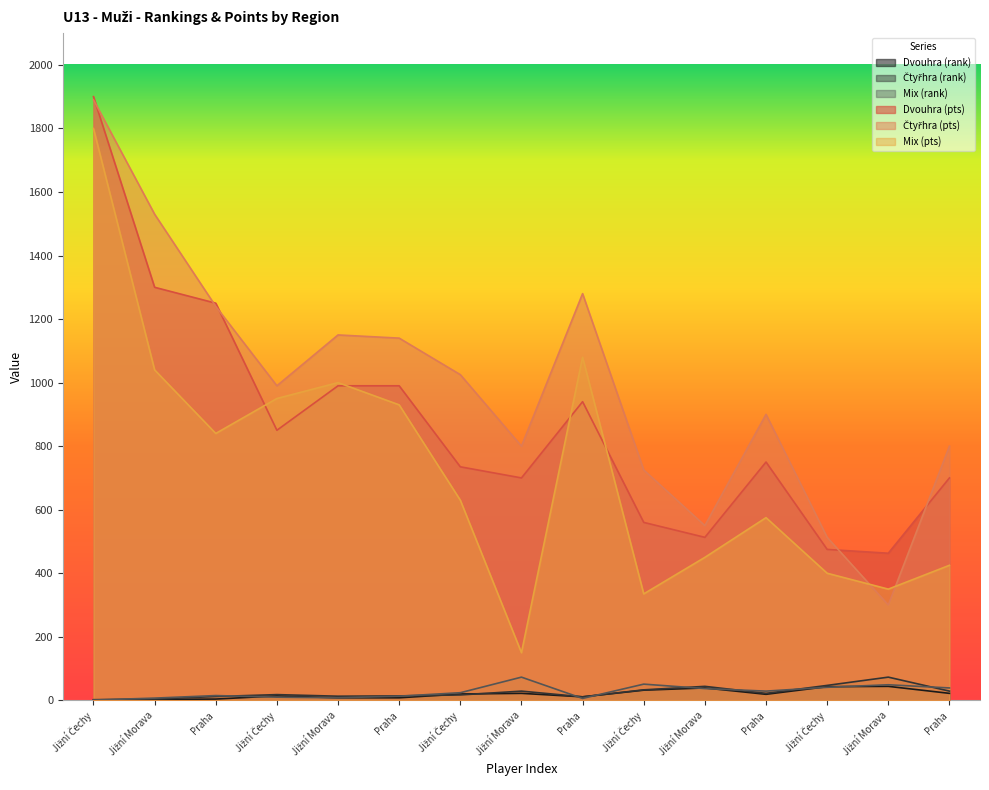

Which category has the highest value in the Mix (rank) series?

Jižní Morava